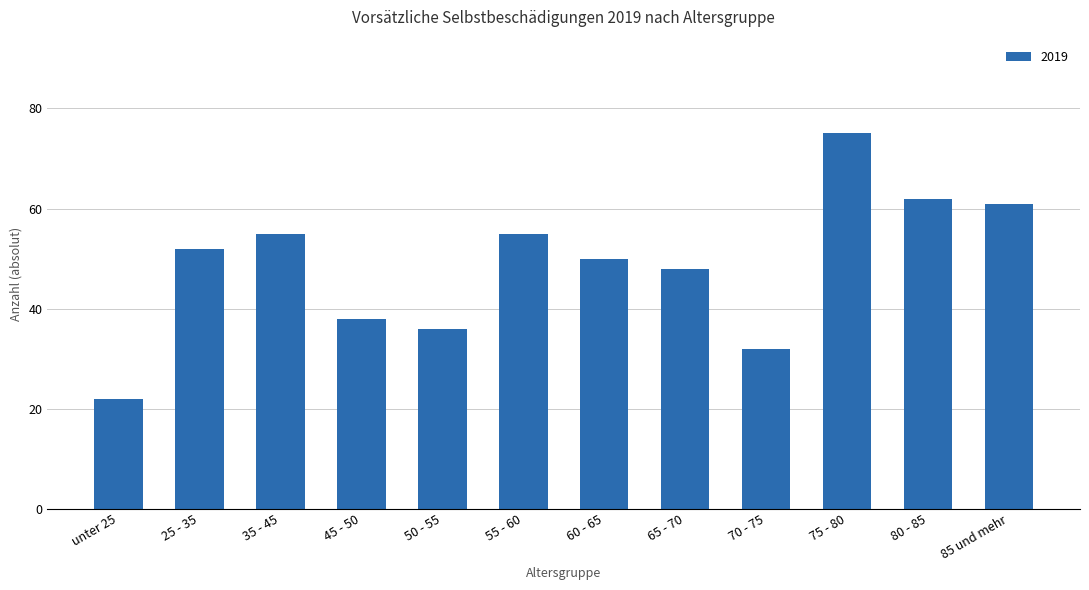

Approximately how many times larger is the value at 35 - 45 compared to unter 25?

2.5